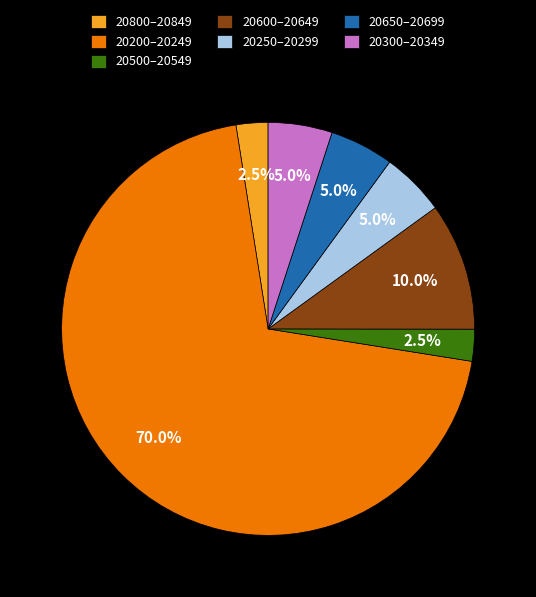

What is the largest slice in the pie chart?

20200–20249